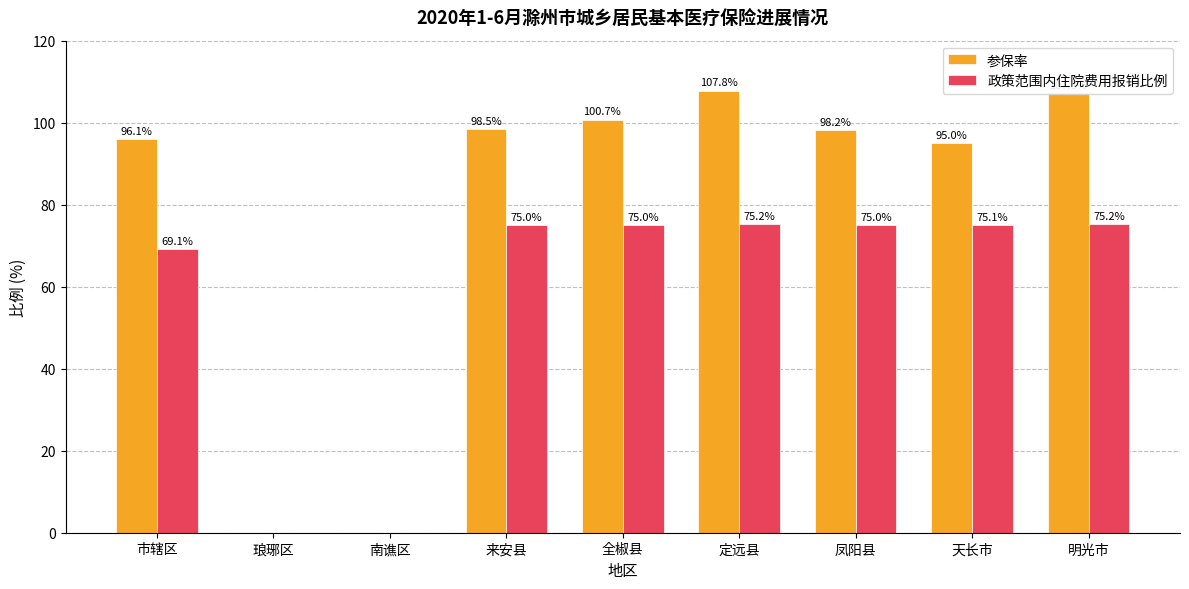

What is the highest value of the 参保率 series?

107.8